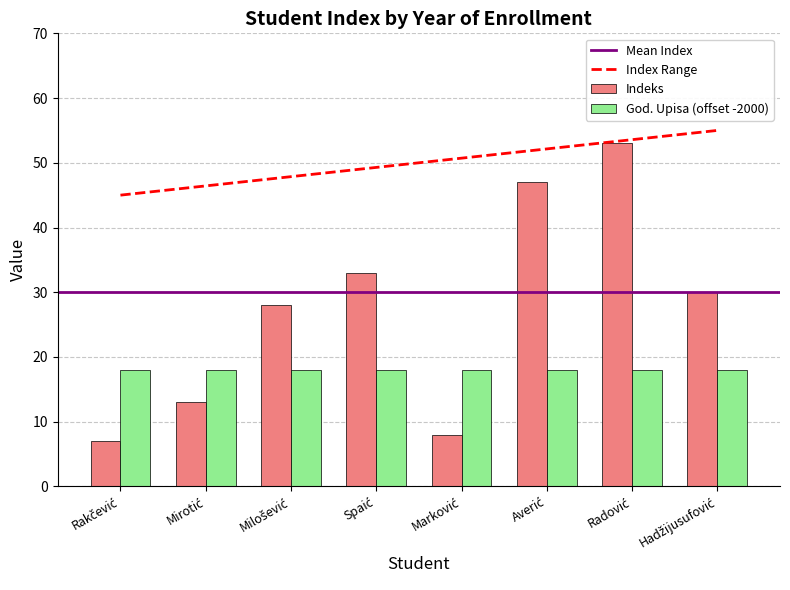

List the series in order of their overall mean, lowest first.

God. Upisa (offset -2000), Indeks